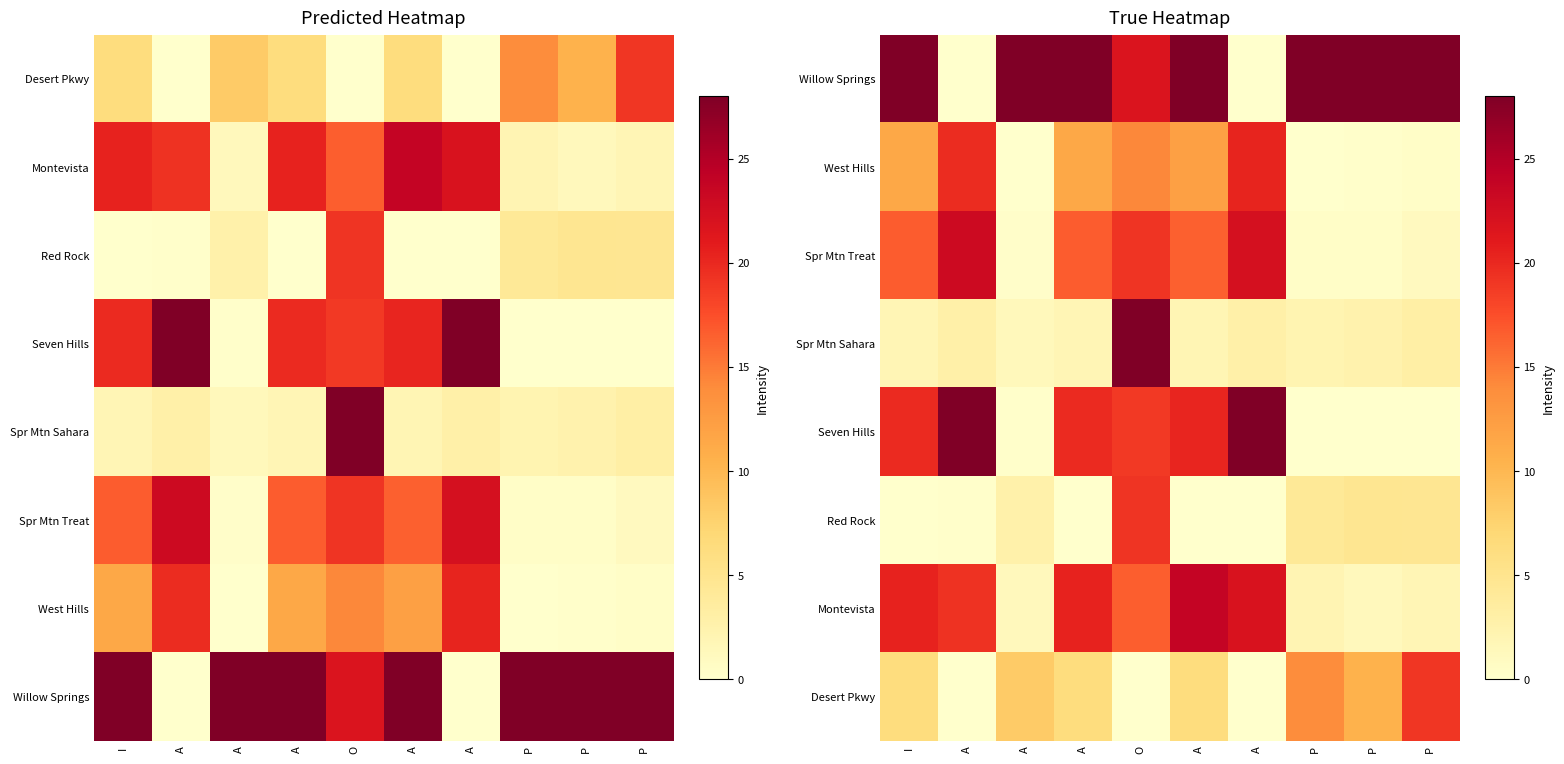

What is the difference between the maximum and minimum values in the Seven Hills series?

28.0